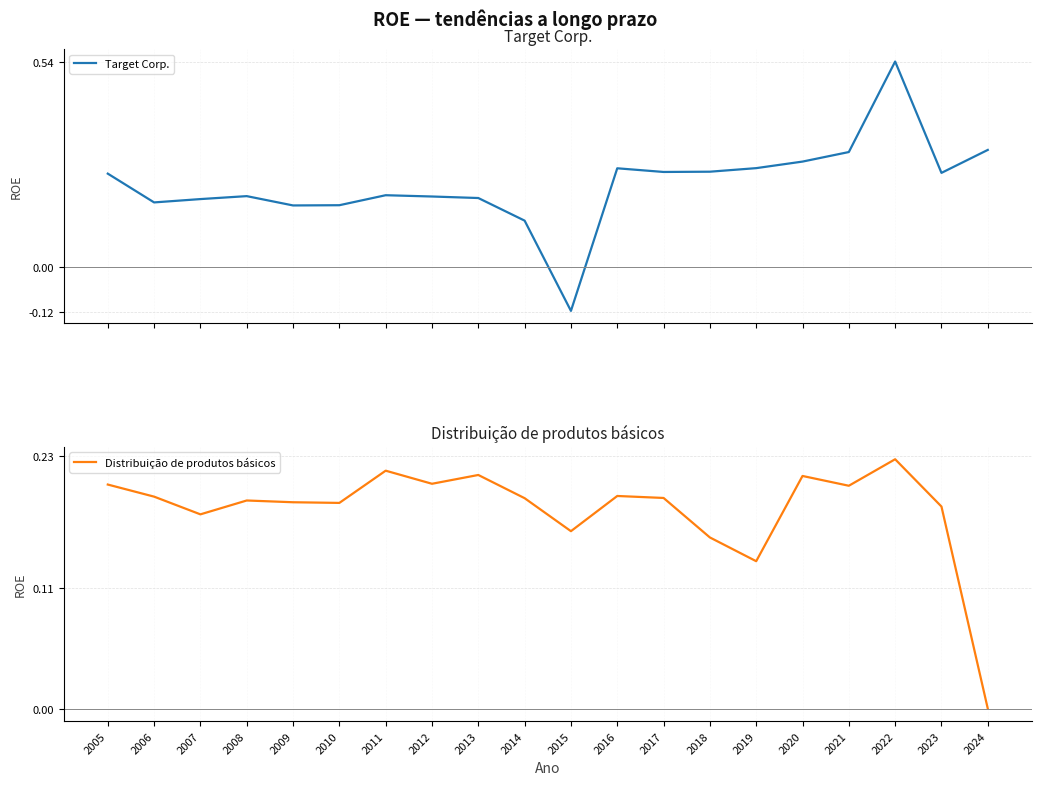

Is the value of Target Corp. at 2011 greater than the value of Distribuição de produtos básicos at 2009?

Yes